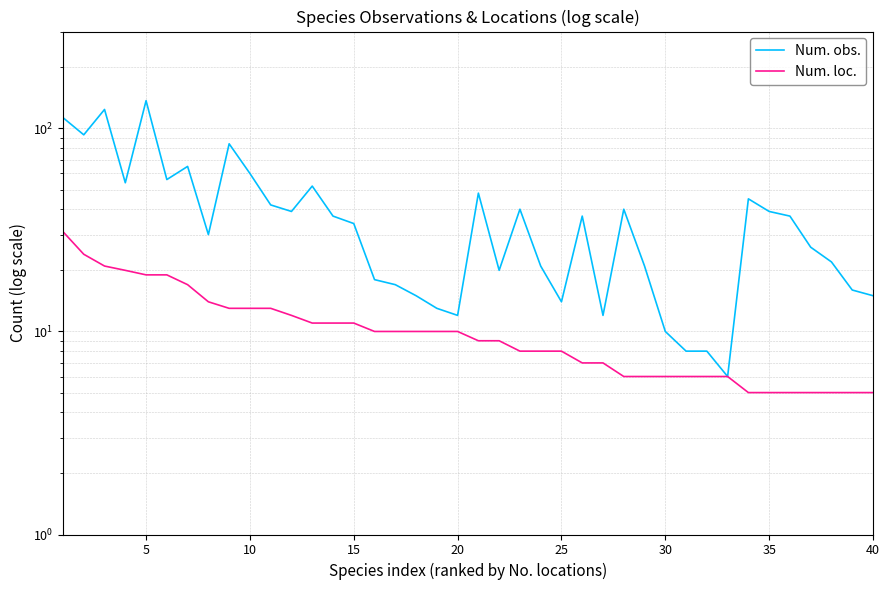

True or false: Num. loc. and Num. obs. cross at least once.

False